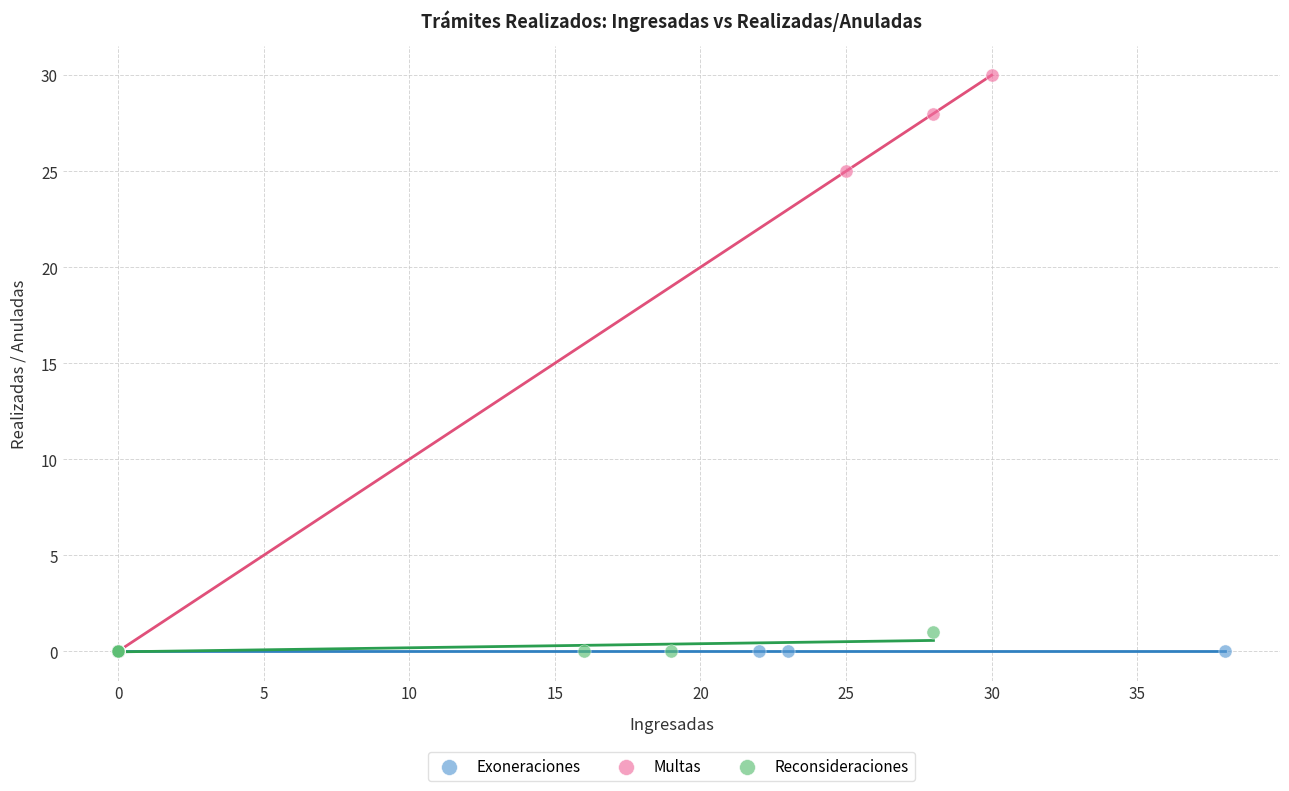

Which series reaches the maximum Y coordinate?

Multas